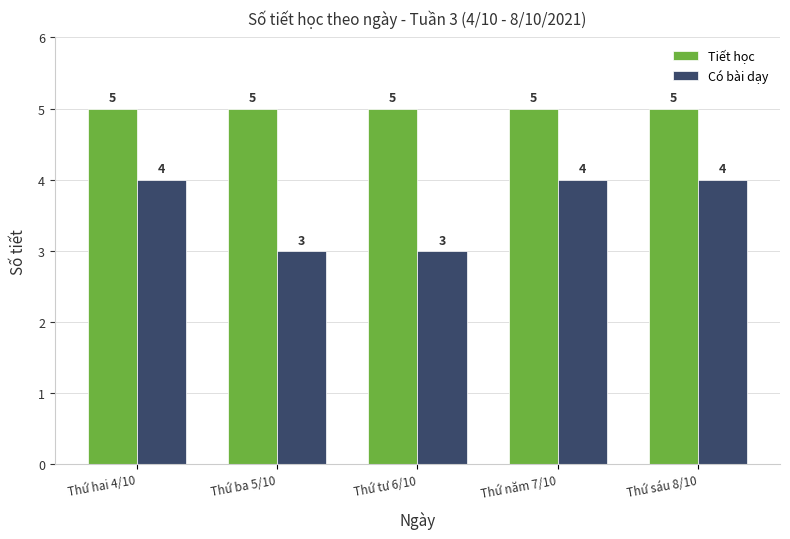

Rank the series by their maximum value, from lowest to highest.

Có bài dạy, Tiết học